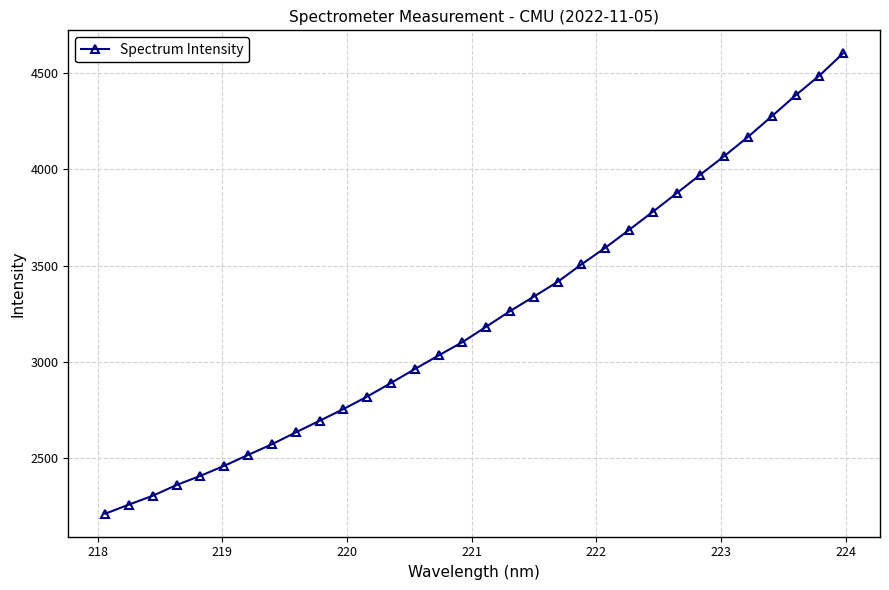

What is the maximum value shown in the chart?

4603.2